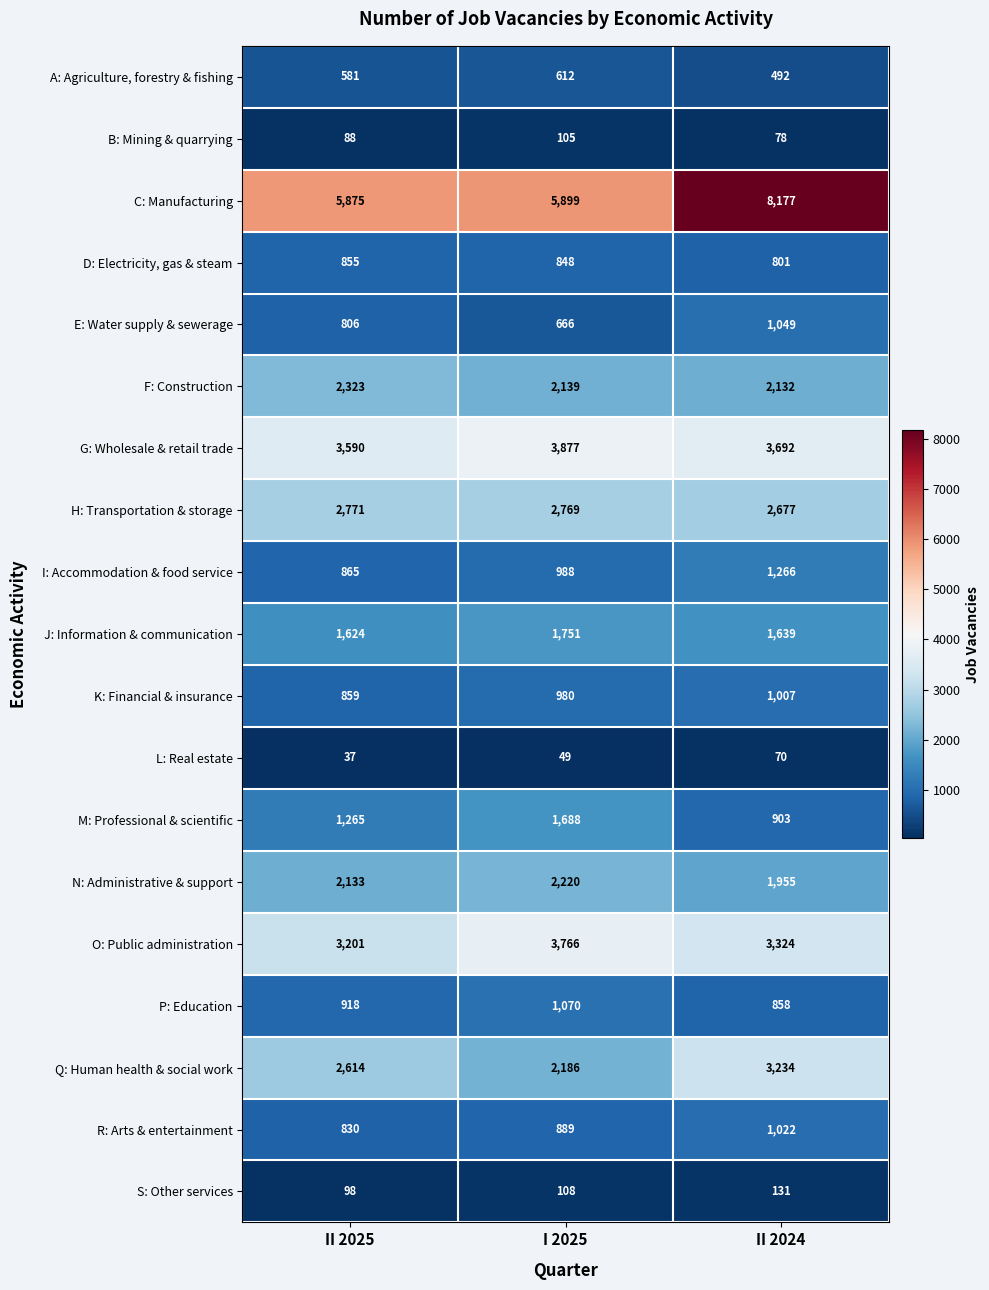

What is the sum of the S: Other services values at II 2025 and II 2024?

229